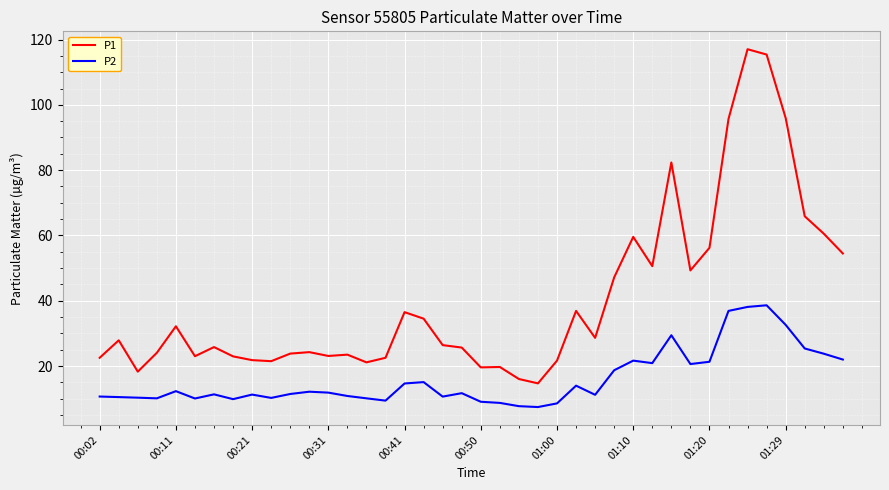

Which series has the largest total across all categories?

P1